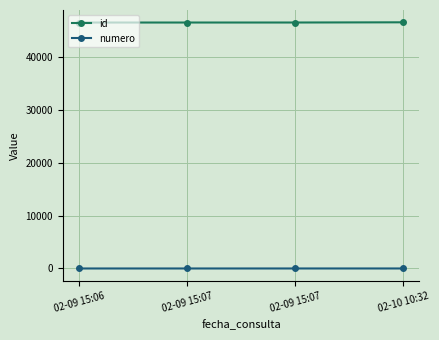

Is it true that numero equals 2 at 02-09 15:06?

False